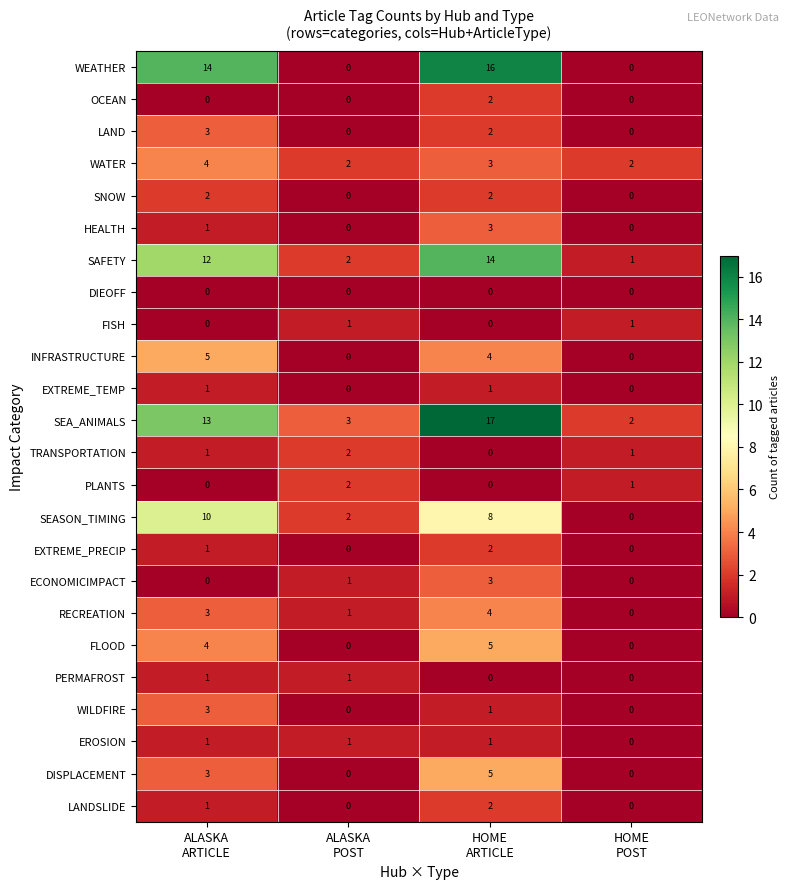

How many data points does each series have?

4